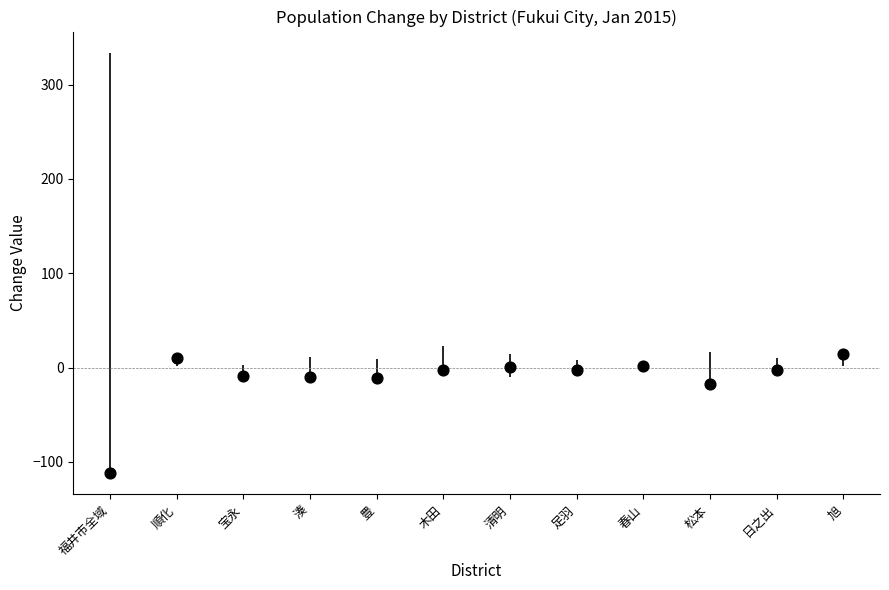

What Y value in the scatter plot is closest to -48?

-17